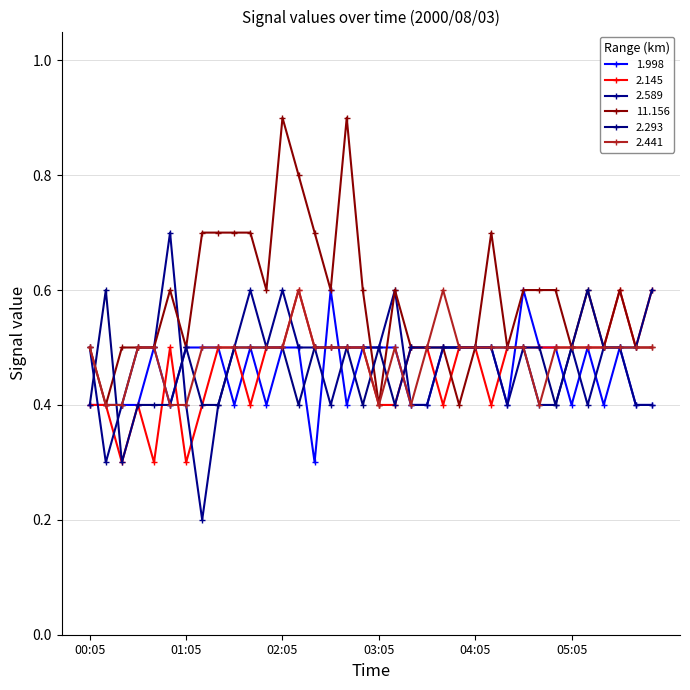

How many series are shown in this chart?

6